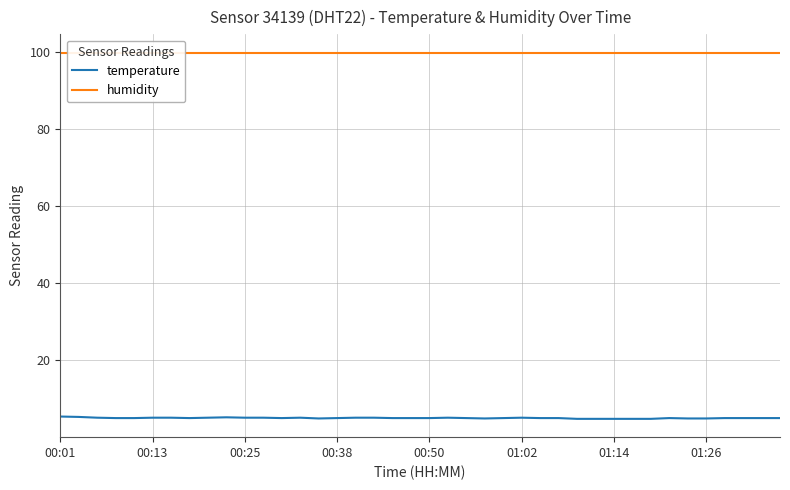

Count the number of data series in this chart.

2